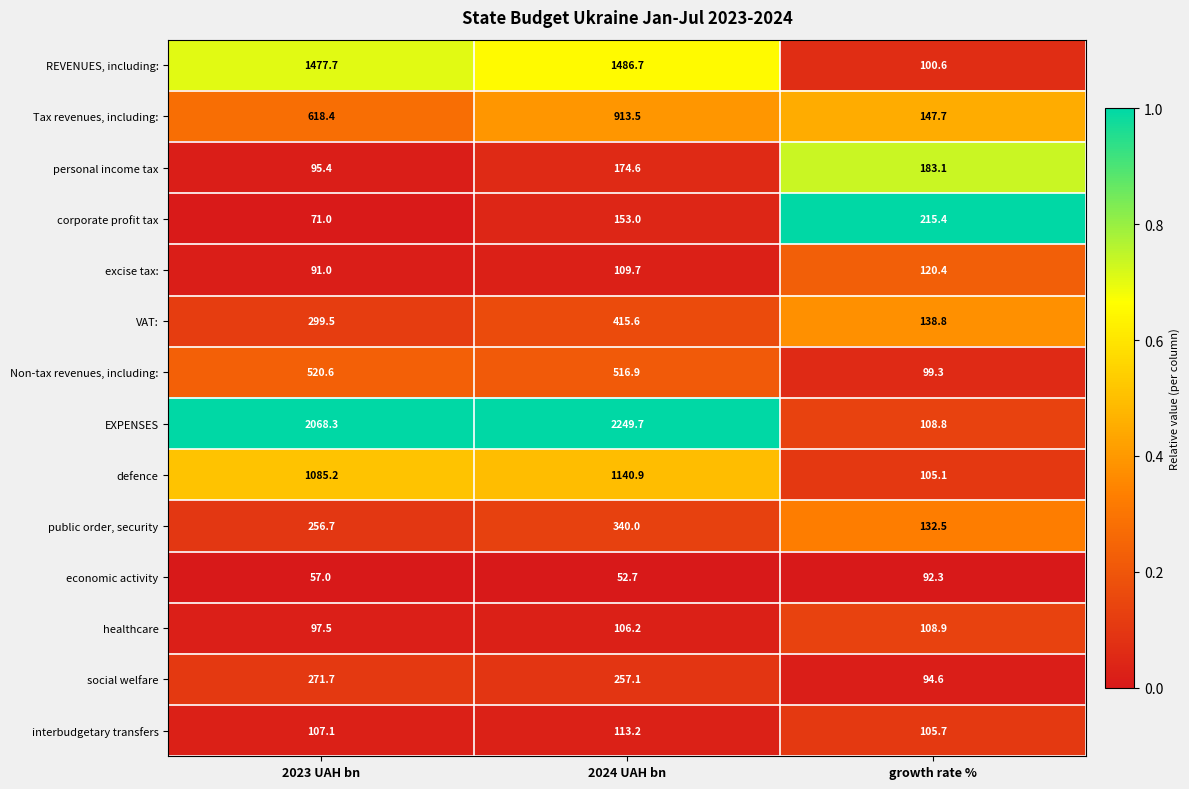

List the series in order of their peak value, lowest first.

economic activity, healthcare, interbudgetary transfers, excise tax:, personal income tax, corporate profit tax, social welfare, public order, security, VAT:, Non-tax revenues, including:, Tax revenues, including:, defence, REVENUES, including:, EXPENSES